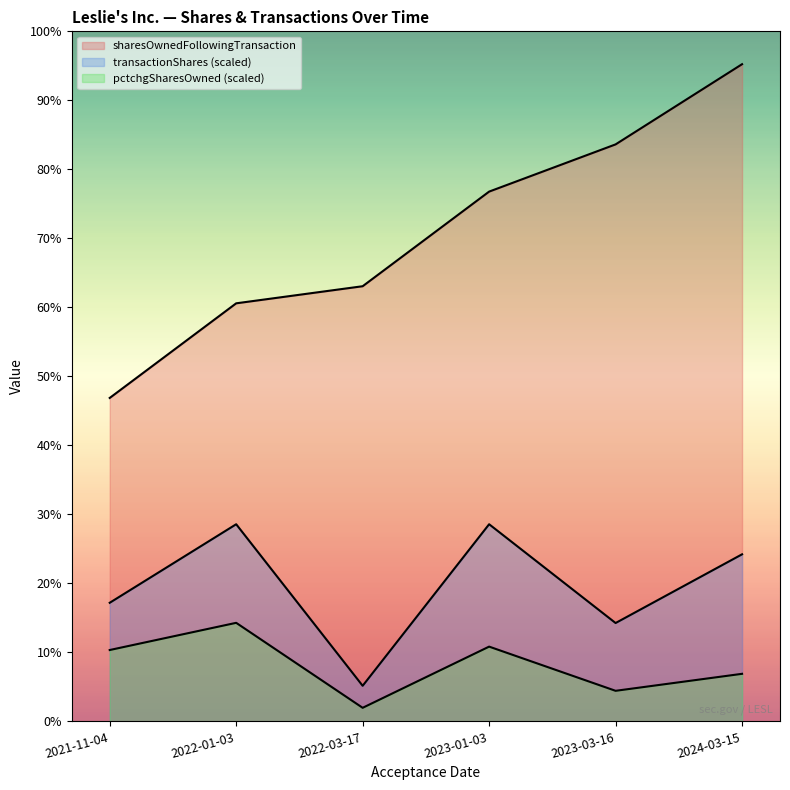

Count the number of data series in this chart.

3